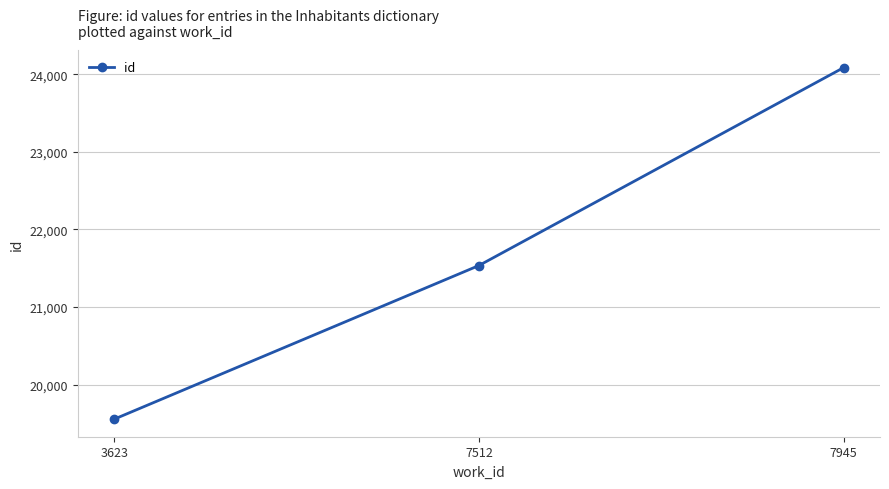

Does the chart display data point markers on the line(s)?

Yes